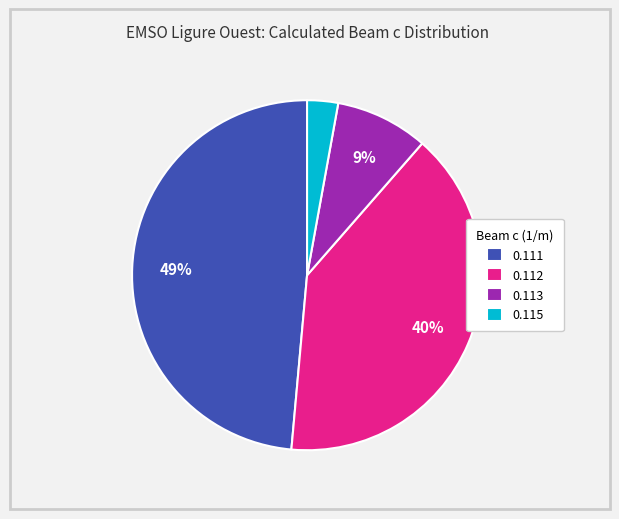

How many segments does this pie chart have?

4